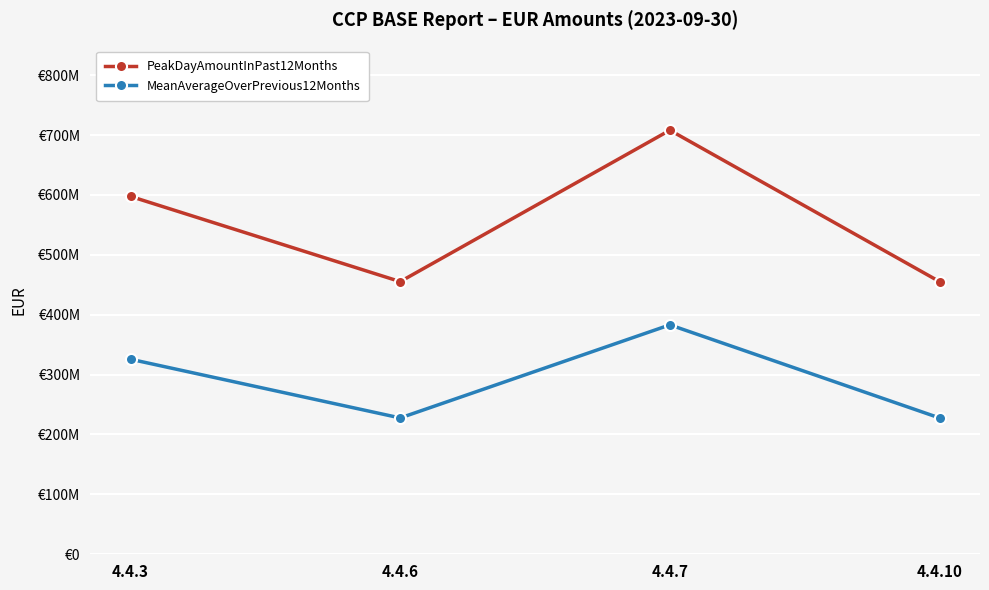

What is the value of the PeakDayAmountInPast12Months point at the 3rd from the left?

707996275.1